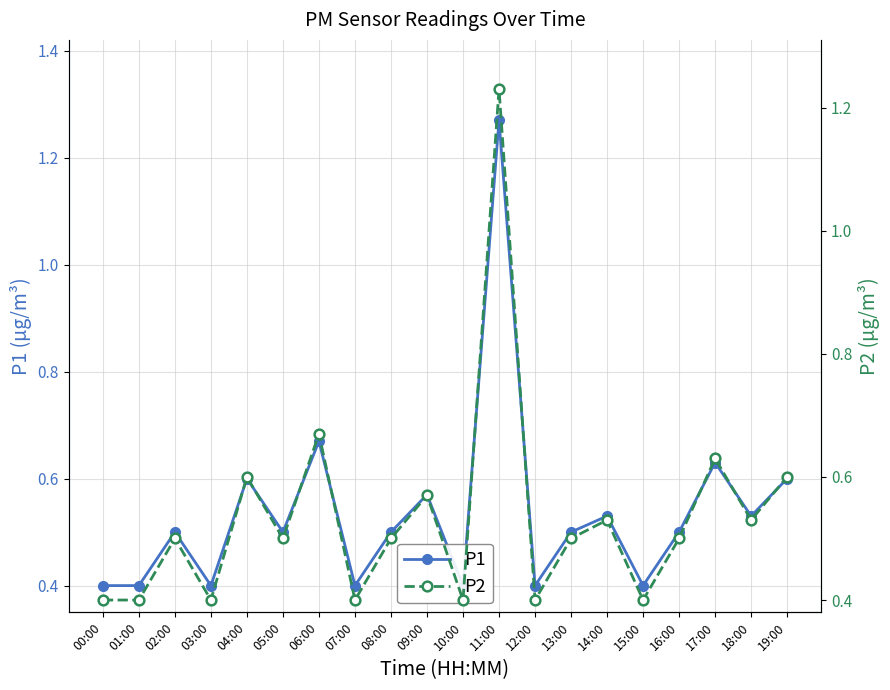

What is the sum of all P2 values?

10.7